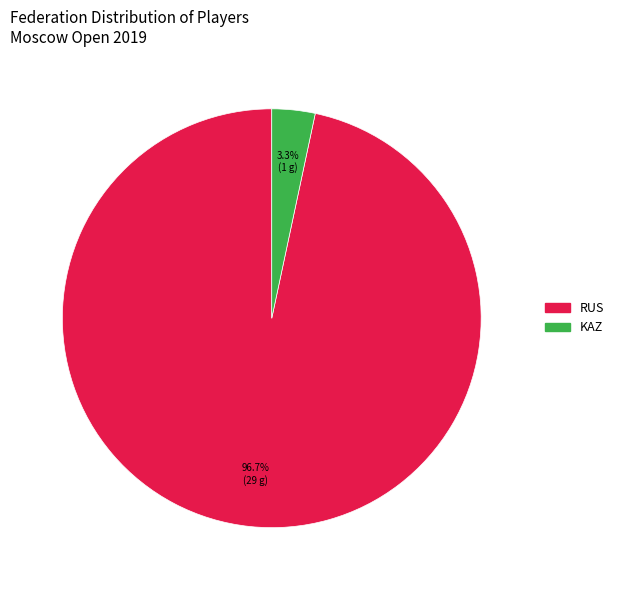

Is the sum of RUS and KAZ greater than half?

Yes